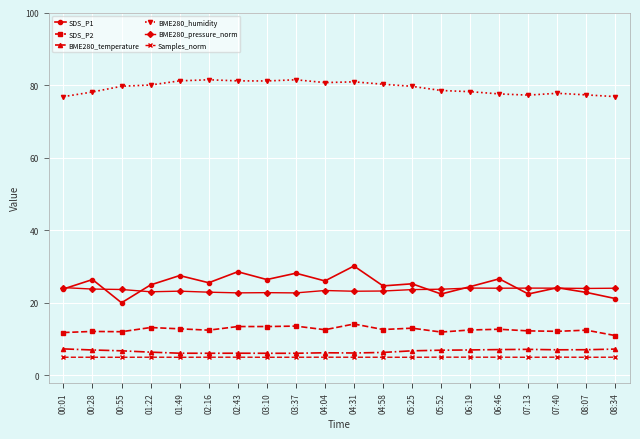

The value of SDS_P2 at 06:19 is 4.2. True or false?

False